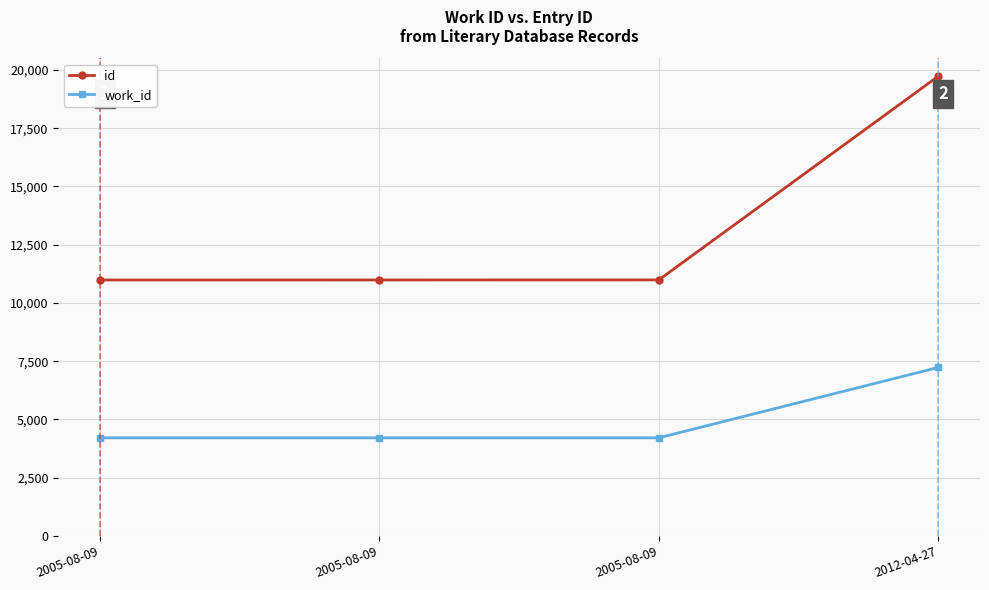

The work_id series shows 6924 at 2005-08-09. True or false?

False